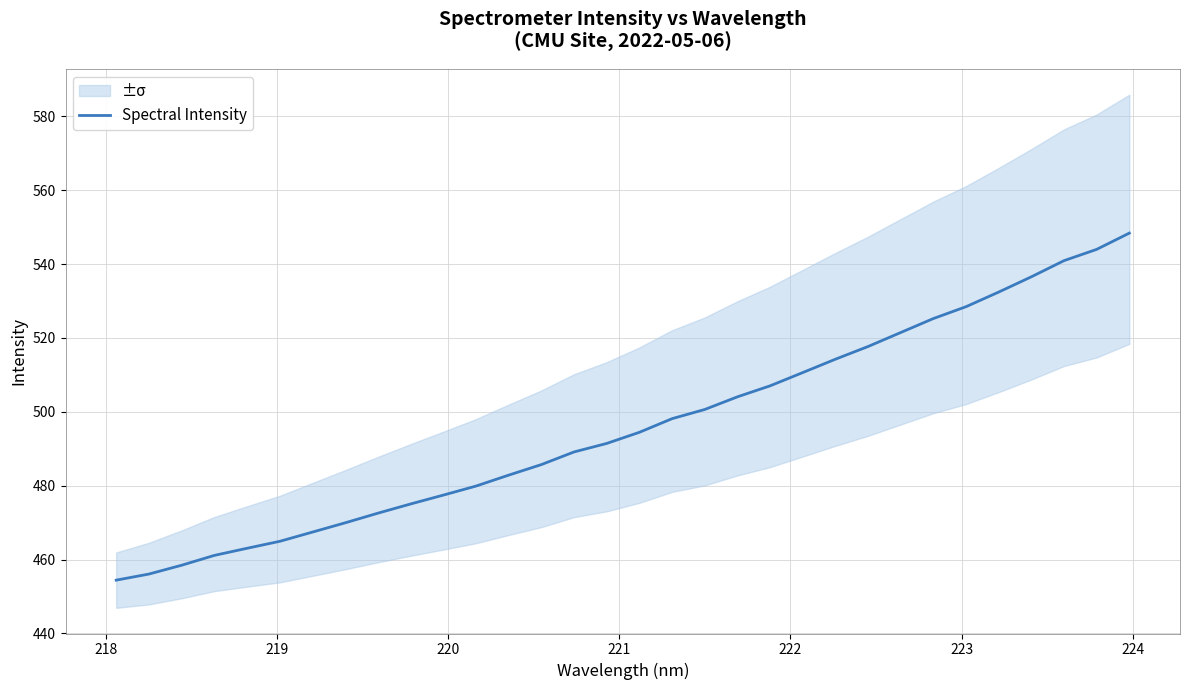

What is the lowest value of the Spectral Intensity series?

454.4